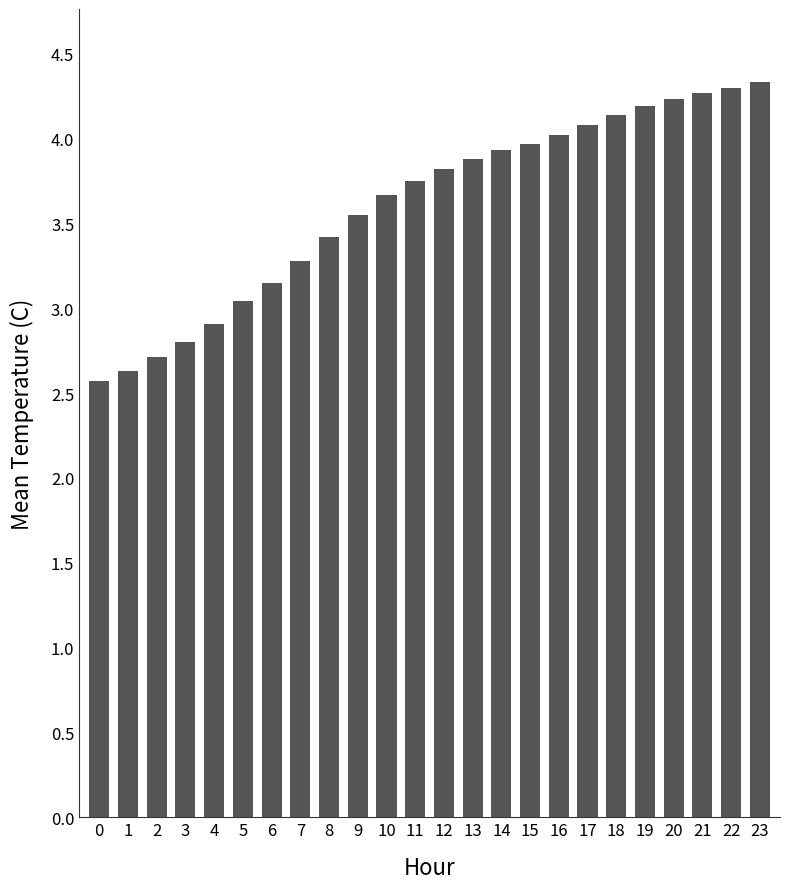

What is the minimum value shown in the chart?

2.6